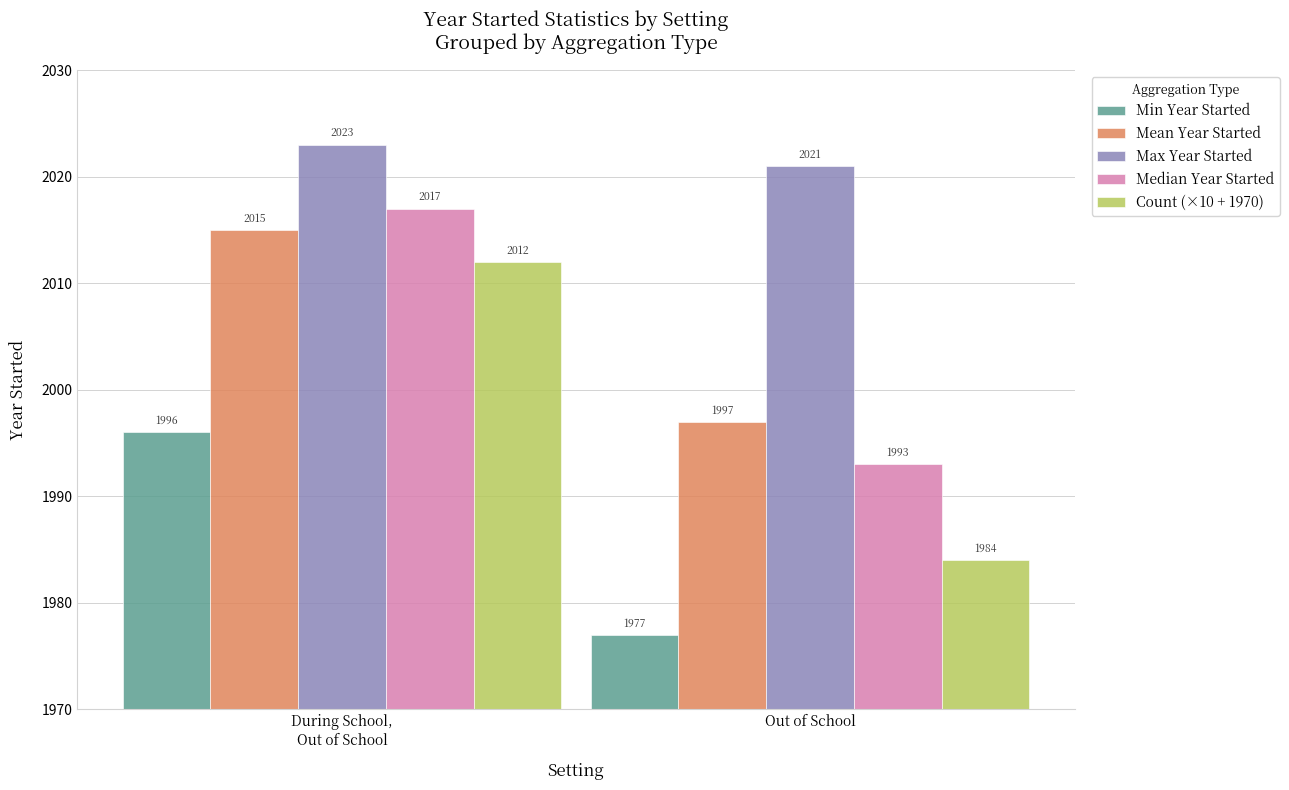

Which series has the widest spread of values?

Count (×10 + 1970)